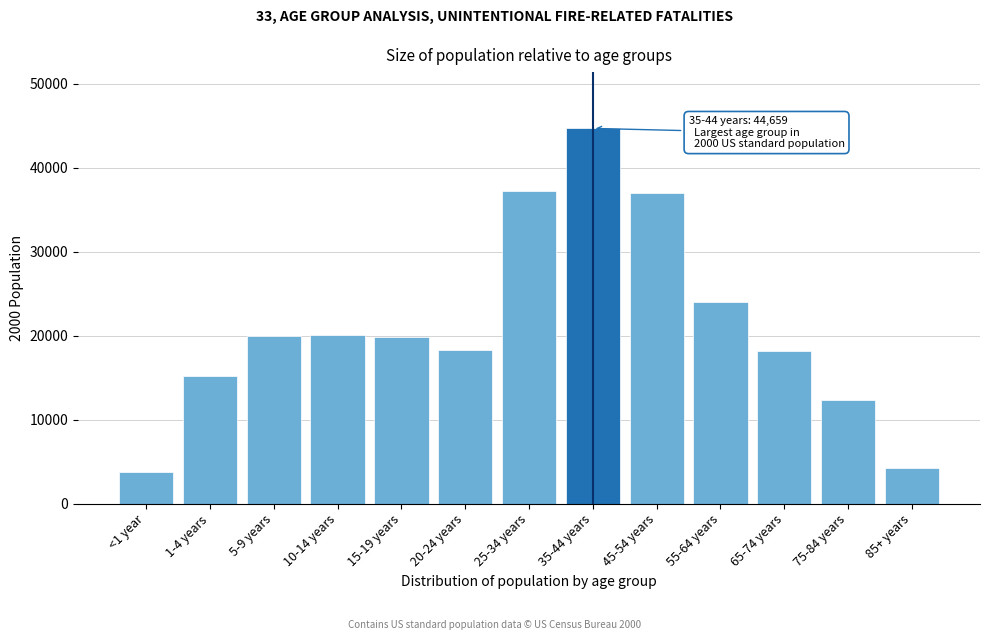

What is the change in value from 5-9 years to 35-44 years?

+24739